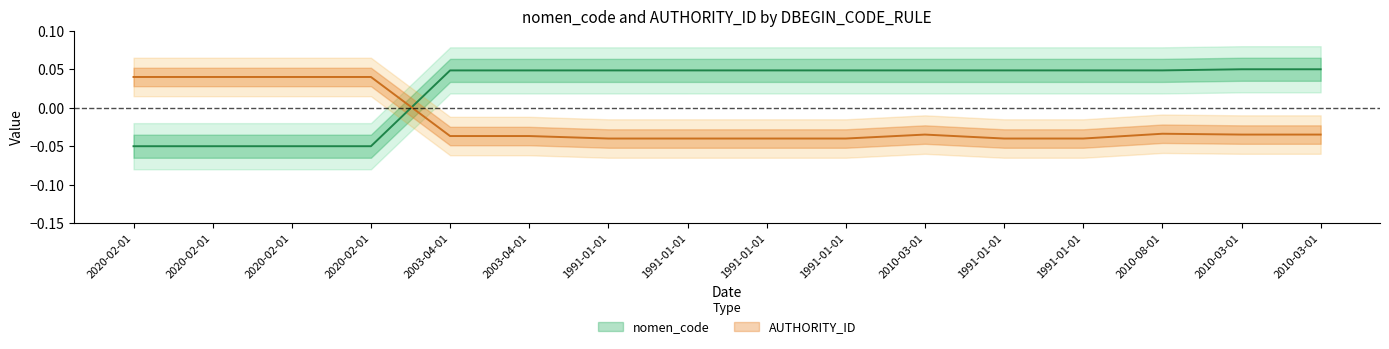

How many distinct data groups are displayed?

2